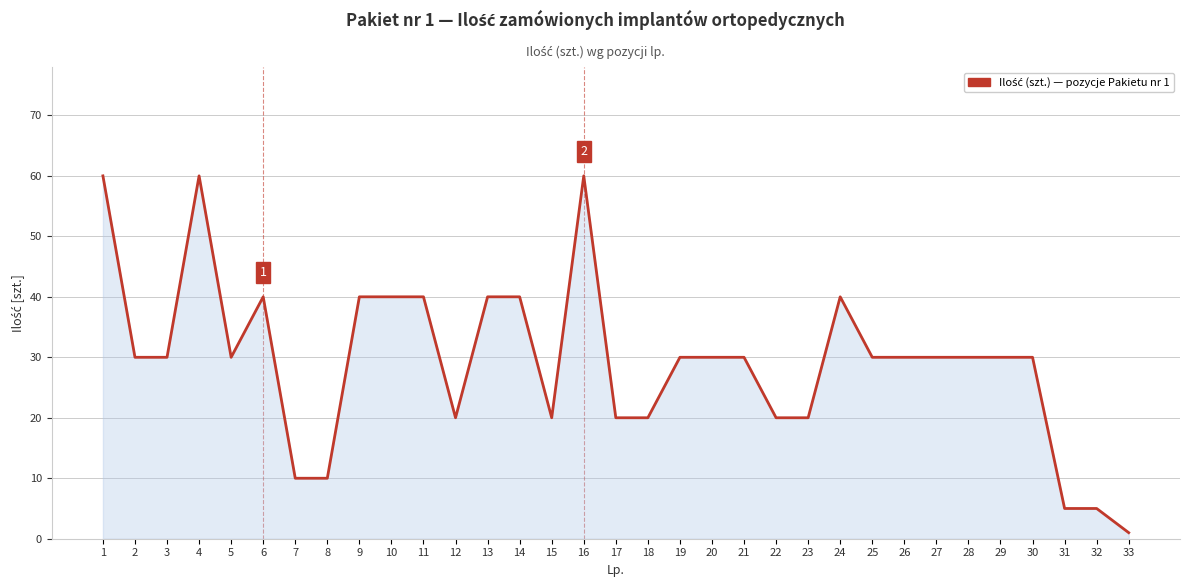

What is the change in value from 14 to 17?

-20